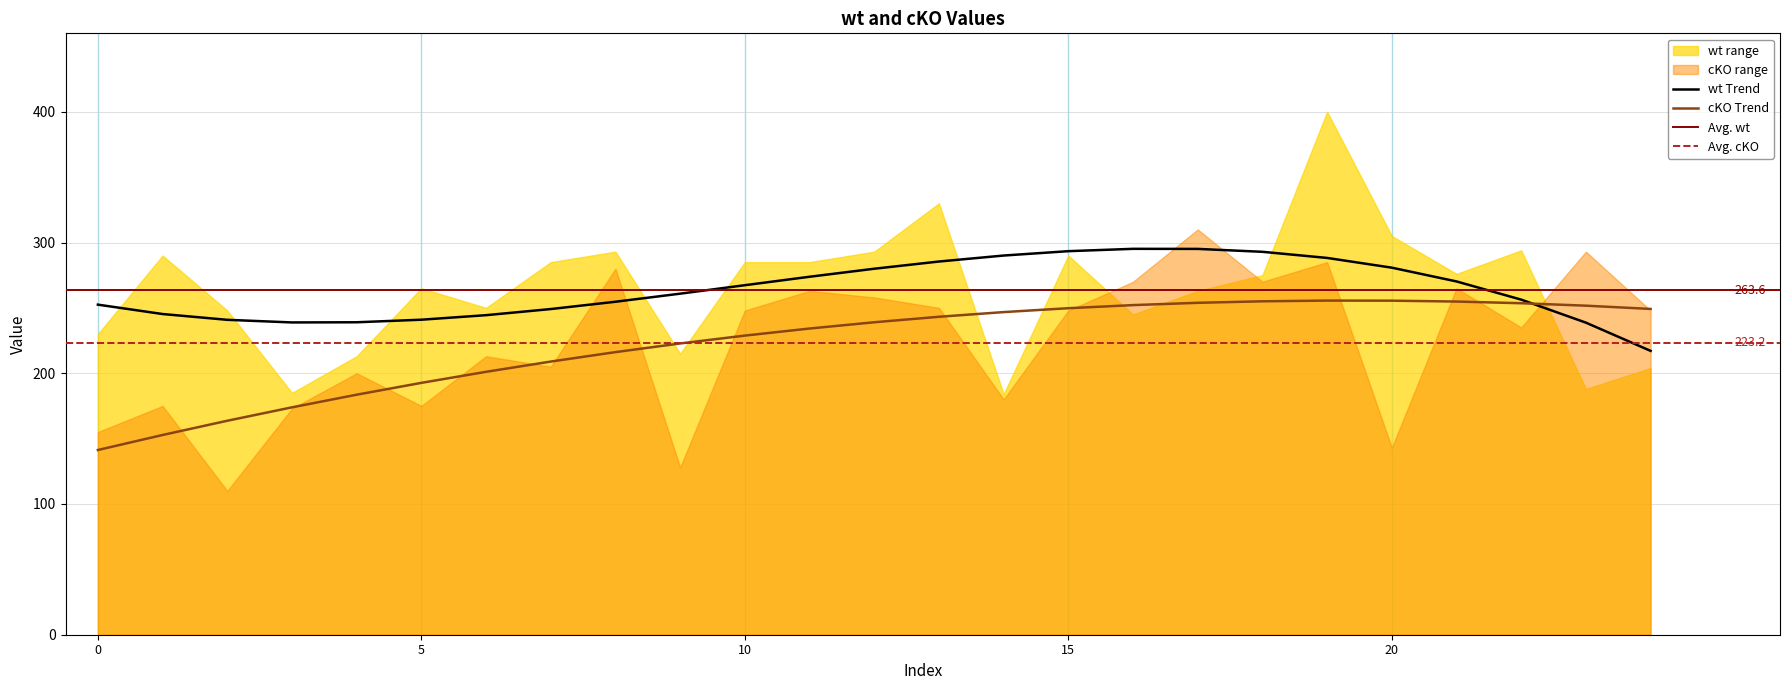

Which category has the highest value across all series?

19